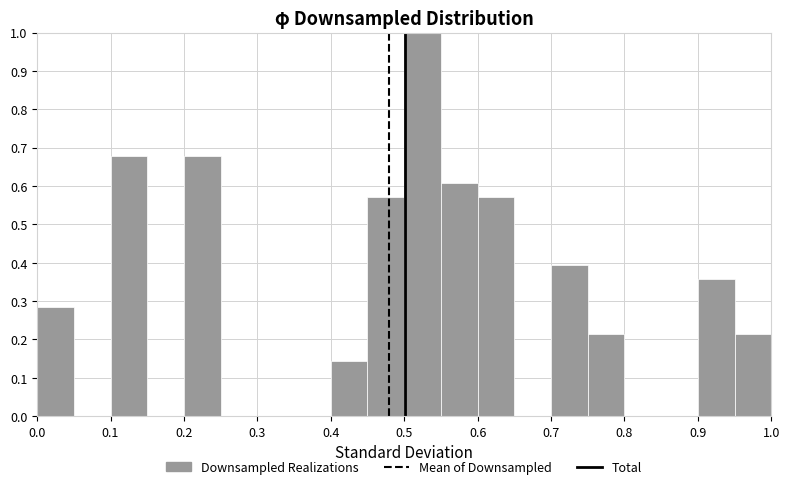

Reading left to right, transcribe this chart: for each bar, give the range it covers on the x-axis and its height. The values are not printed on the chart, so give them approximately, as read against the axis.

0.00 to 0.05: 0.29
0.05 to 0.10: 0
0.10 to 0.15: 0.68
0.15 to 0.20: 0
0.20 to 0.25: 0.68
0.25 to 0.30: 0
0.30 to 0.35: 0
0.35 to 0.40: 0
0.40 to 0.45: 0.14
0.45 to 0.50: 0.57
0.50 to 0.55: 1.00
0.55 to 0.60: 0.61
0.60 to 0.65: 0.57
0.65 to 0.70: 0
0.70 to 0.75: 0.39
0.75 to 0.80: 0.21
0.80 to 0.85: 0
0.85 to 0.90: 0
0.90 to 0.95: 0.36
0.95 to 1.00: 0.21